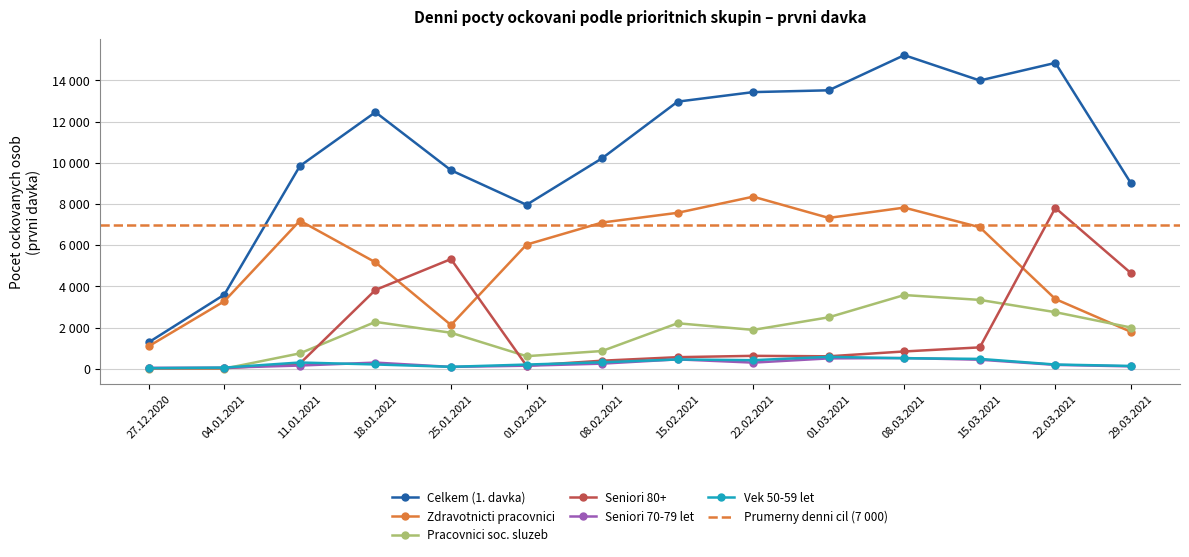

Is this an area chart (filled region under the line)?

No